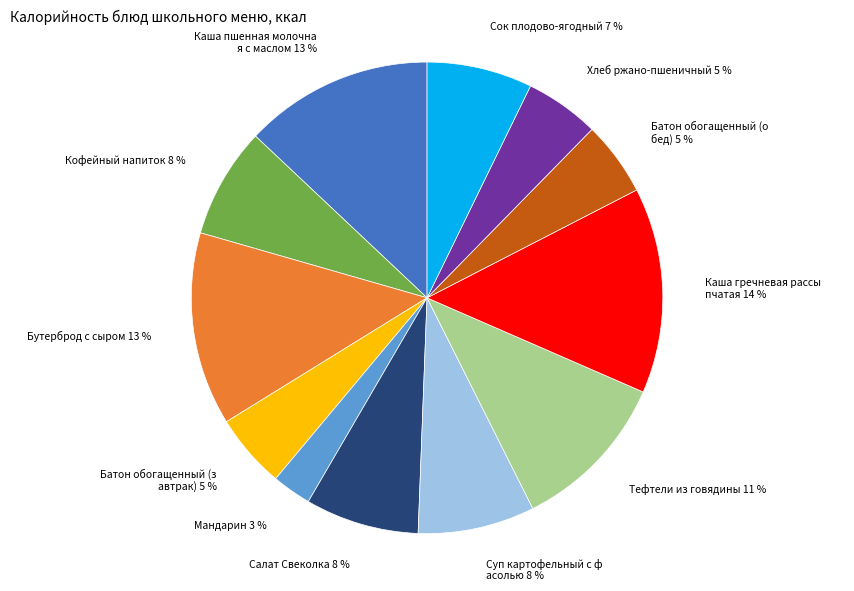

Is there any slice that represents more than half of the pie?

No